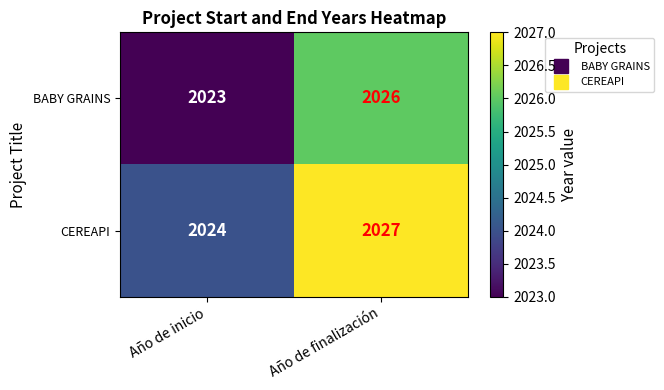

Reading left to right, what are all the values shown in this chart?

BABY GRAINS: 2023	2026
CEREAPI: 2024	2027